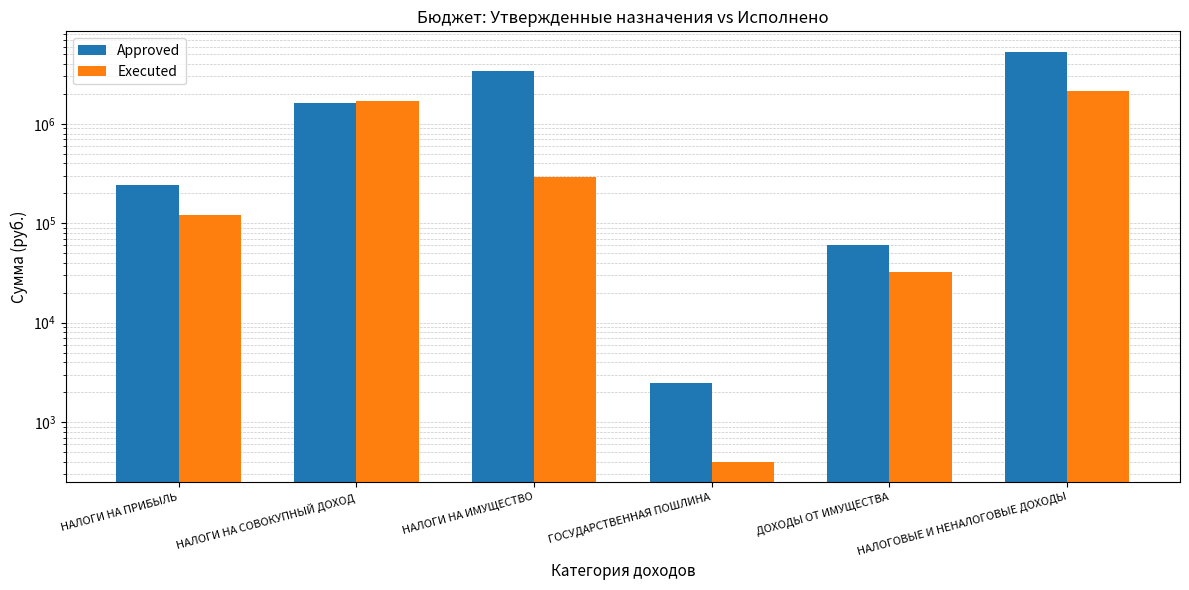

At how many categories does at least one series exceed 406532?

3